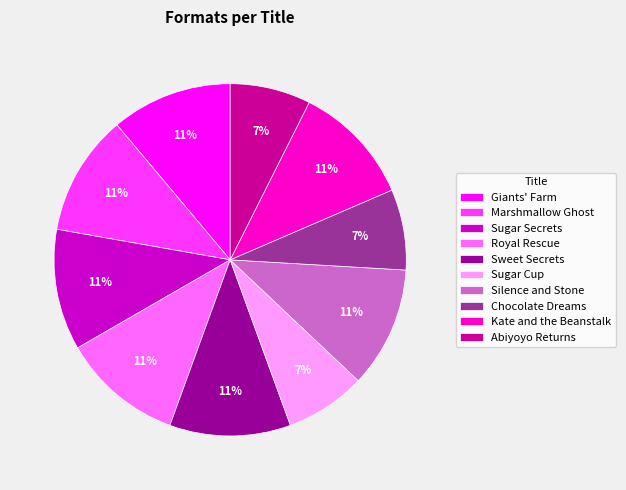

Do Giants' Farm and Silence and Stone together represent more than half of the pie?

No